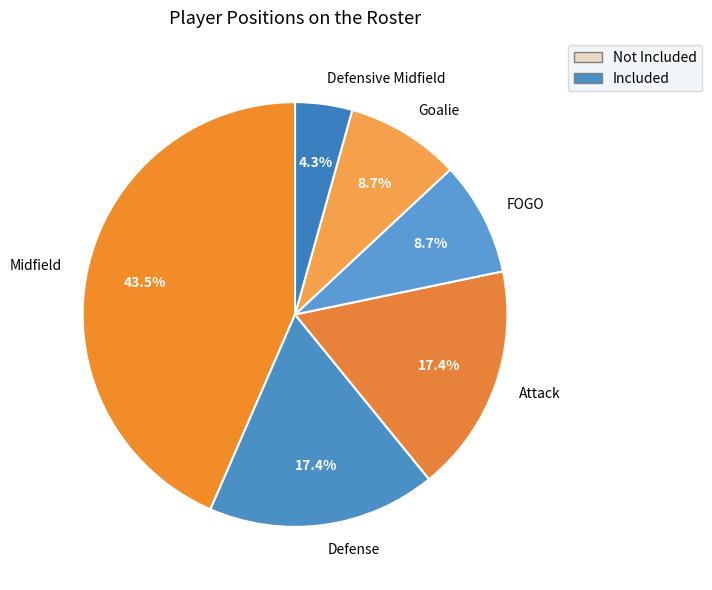

To the nearest percent, what is the difference between the largest and smallest slice percentages?

39%